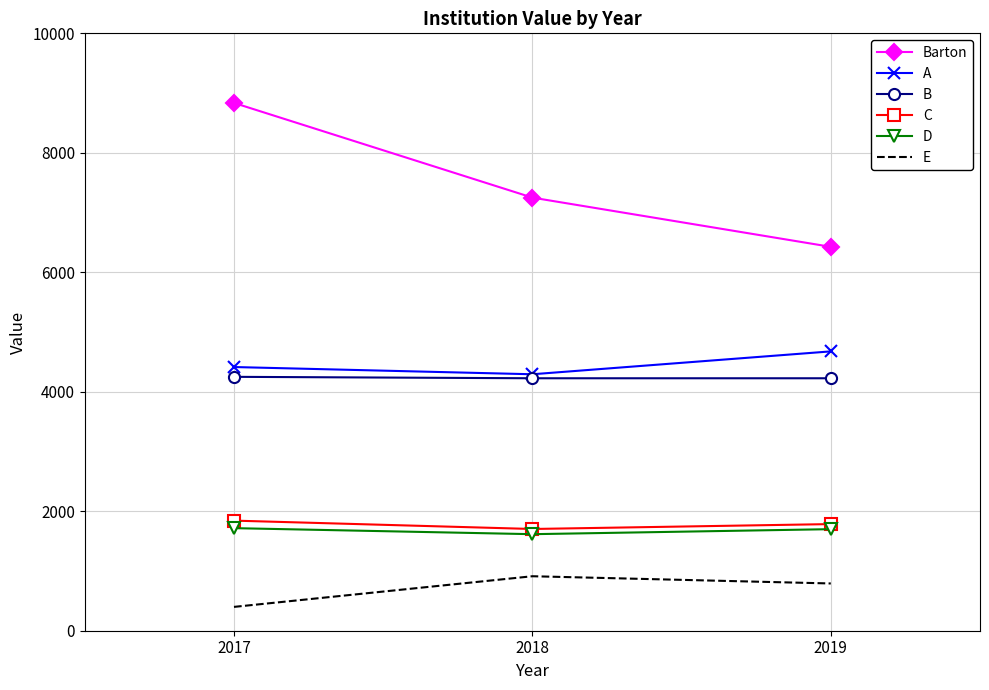

Is it true that A equals 6940 at 2019?

False